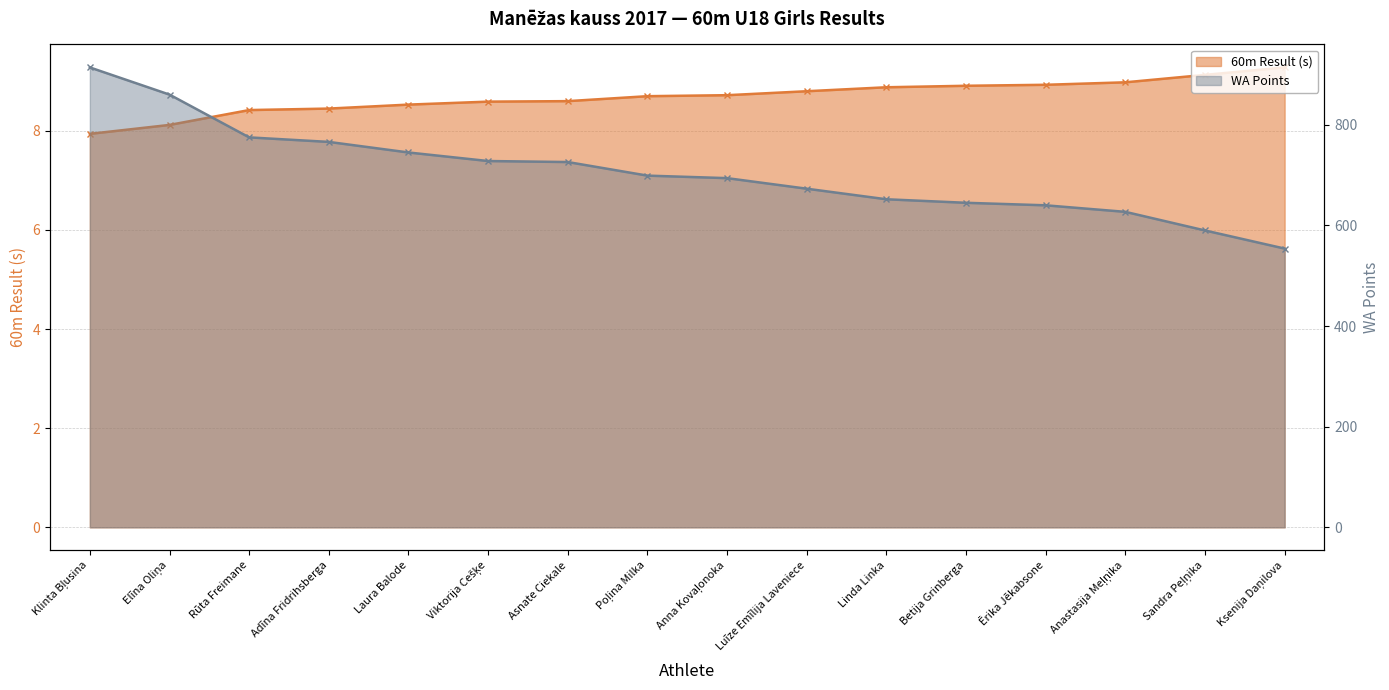

Reading left to right, list all the values displayed in this chart.

60m Result (s): Klinta Bļusina=7.9	Elīna Oliņa=8.1	Rūta Freimane=8.4	Adīna Fridrihsberga=8.4	Laura Balode=8.5	Viktorija Cešķe=8.6	Asnate Ciekale=8.6	Poļina Milka=8.7	Anna Kovaļonoka=8.7	Luīze Emīlija Laveniece=8.8	Linda Linka=8.9	Betija Grinberga=8.9	Ērika Jēkabsone=8.9	Anastasija Meļņika=9.0	Sandra Peļņika=9.1	Ksenija Daņilova=9.3
WA Points: Klinta Bļusina=914.0	Elīna Oliņa=860.0	Rūta Freimane=775.0	Adīna Fridrihsberga=766.0	Laura Balode=745.0	Viktorija Cešķe=728.0	Asnate Ciekale=726.0	Poļina Milka=699.0	Anna Kovaļonoka=694.0	Luīze Emīlija Laveniece=673.0	Linda Linka=652.0	Betija Grinberga=645.0	Ērika Jēkabsone=640.0	Anastasija Meļņika=627.0	Sandra Peļņika=590.0	Ksenija Daņilova=554.0